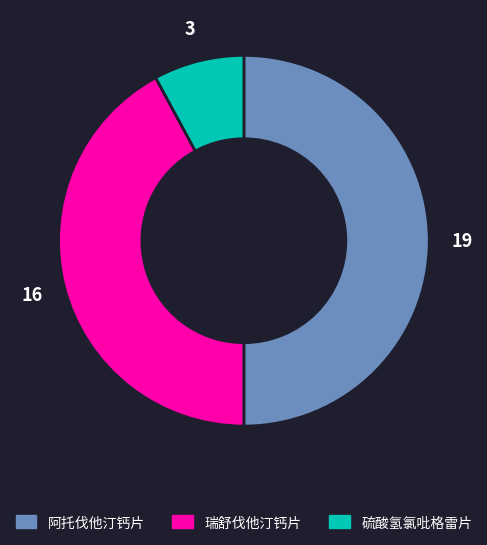

What is the ratio of the value at 瑞舒伐他汀钙片 to the value at 阿托伐他汀钙片?

0.8